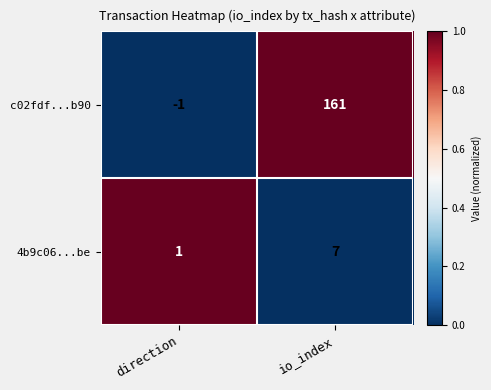

Reading left to right, transcribe all the data shown in this chart.

c02fdf...b90: direction=-1	io_index=161
4b9c06...be: direction=1	io_index=7